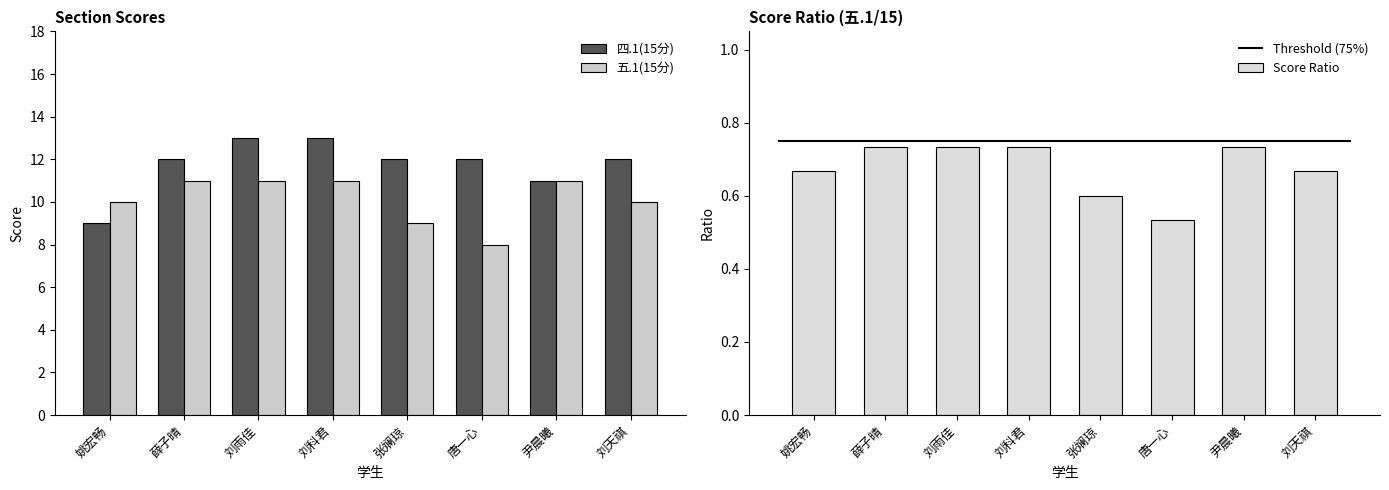

At 姚宏畅, list the series in order from smallest to largest.

Score Ratio, 四.1(15分), 五.1(15分)